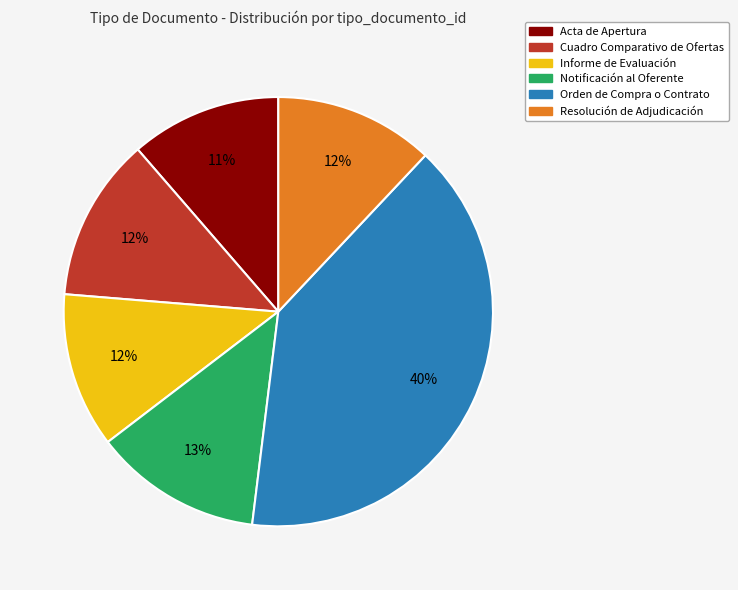

Do Notificación al Oferente and Cuadro Comparativo de Ofertas together represent more than half of the pie?

No